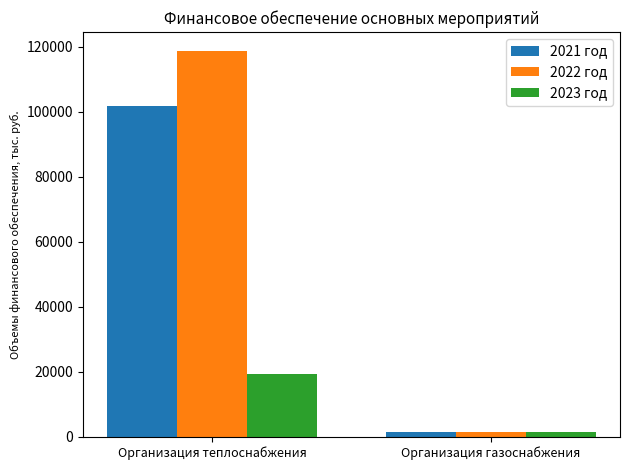

What is the sum of all 2022 год values?

119969.7